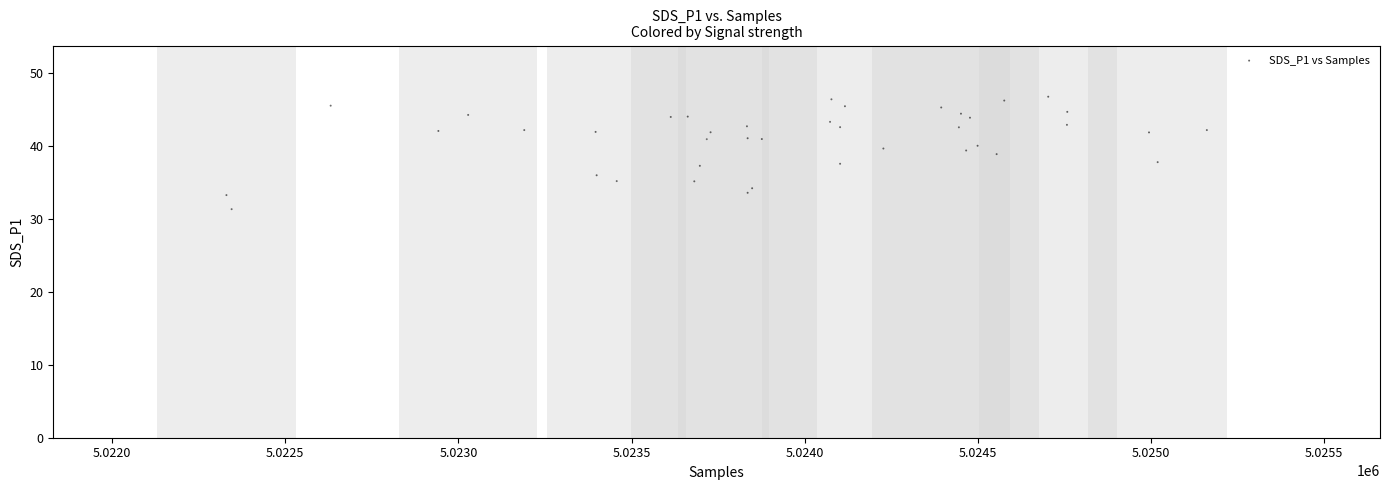

What is the range of Y values (max minus min)?

15.4